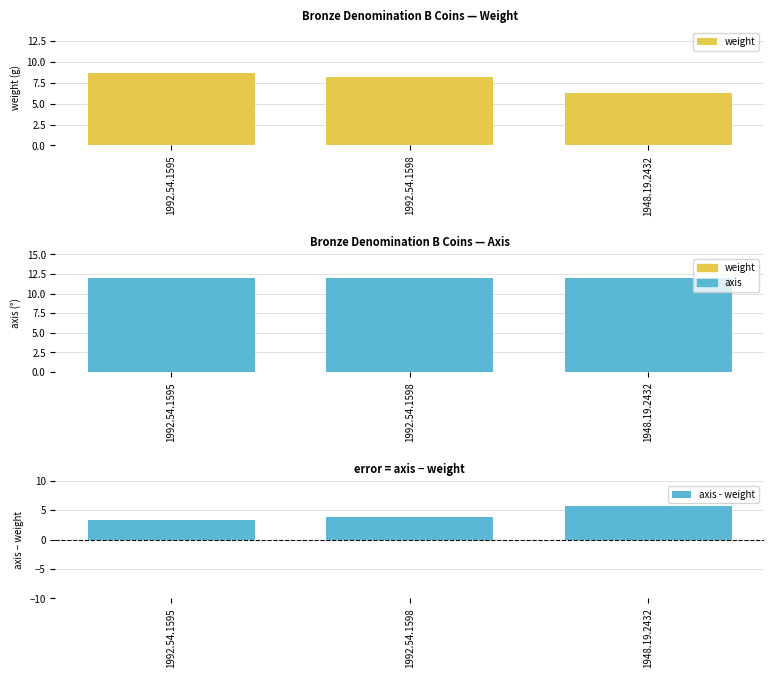

Where is weight nearest to the value 7?

1948.19.2432